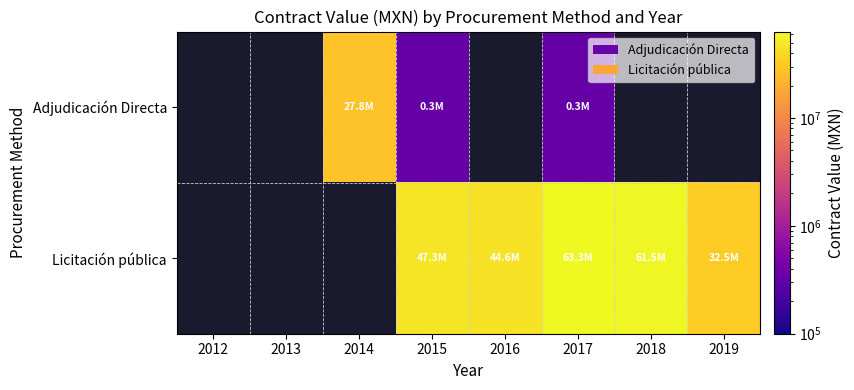

How many distinct data groups are displayed?

2